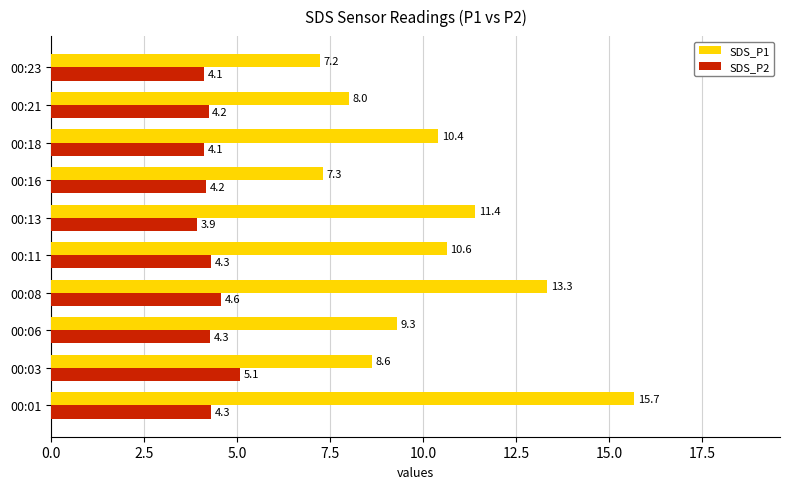

True or false: SDS_P2 has a value of 4.2 at 00:21.

True